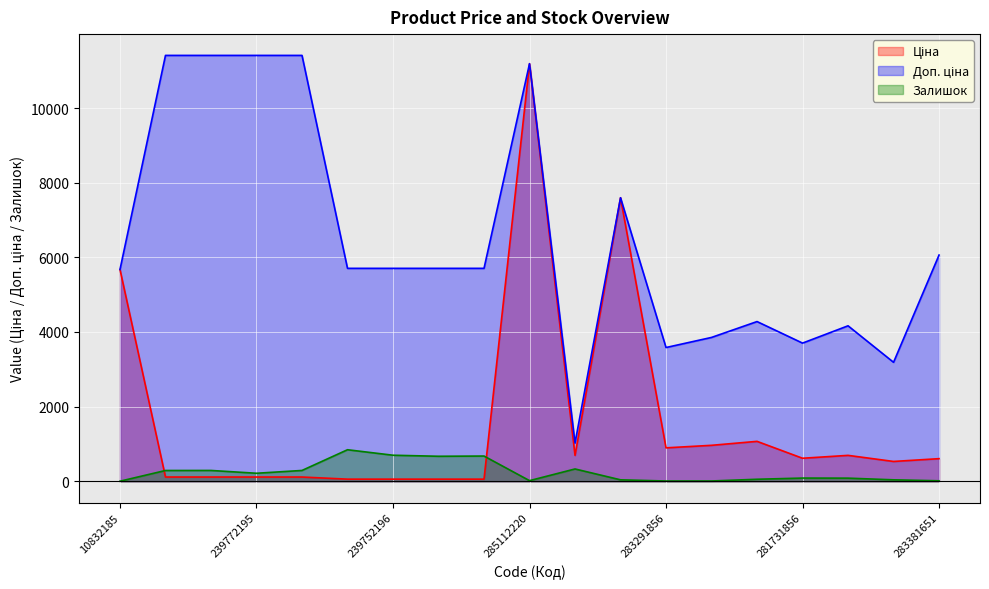

True or false: Ціна has a value of 963.5 at 283261651.

True